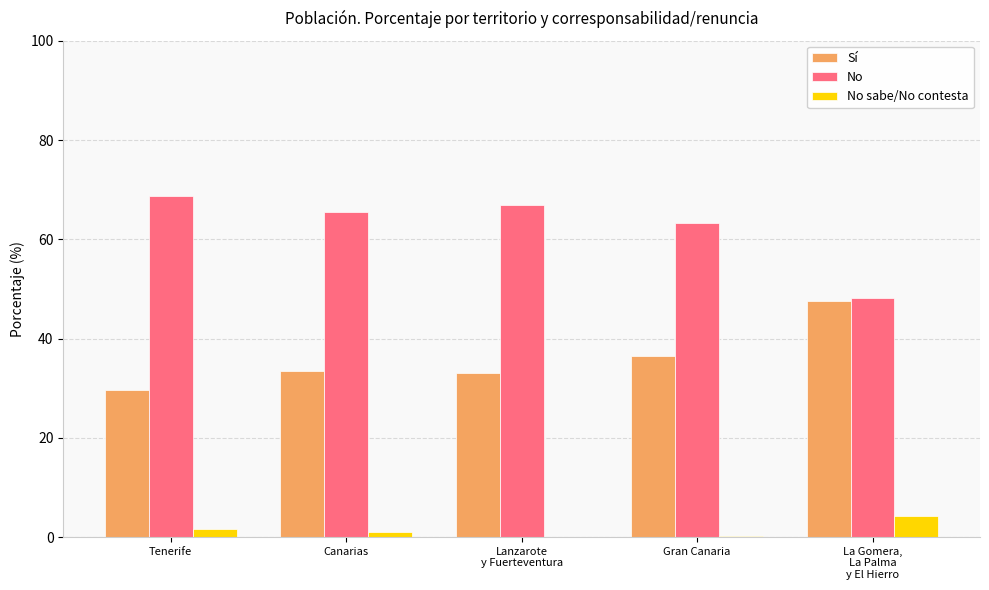

At which label is Sí closest to 38?

Gran Canaria